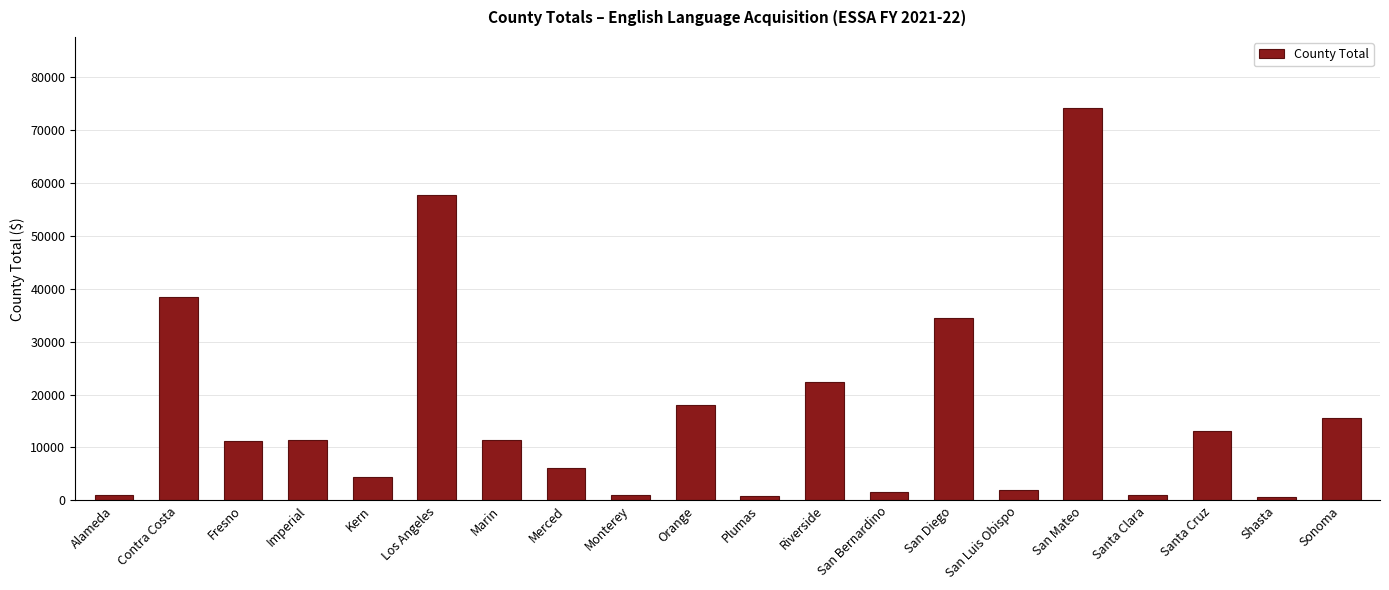

What is the label of the 8th bar from the left?

Merced